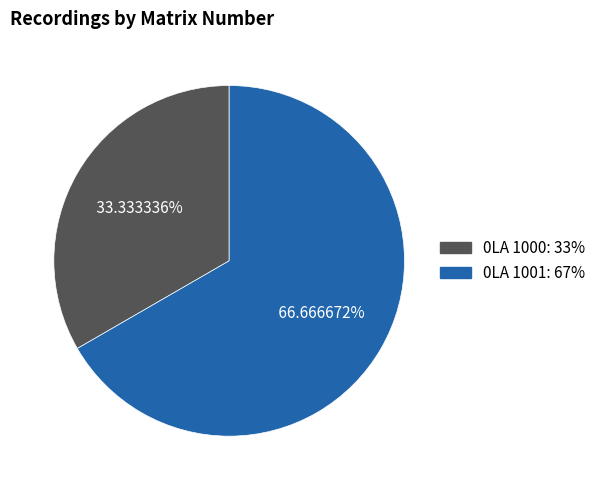

How many slices are in this pie chart?

2